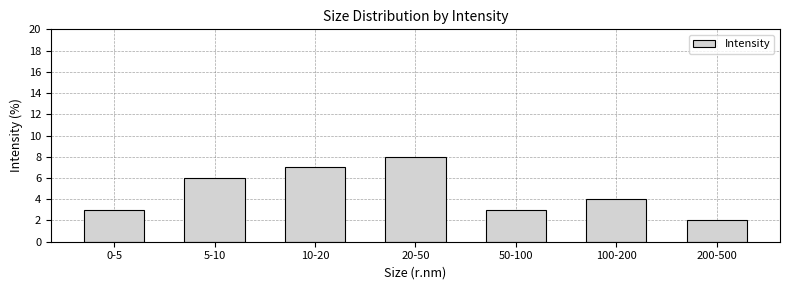

Reading left to right, what are all the values shown in this chart?

0-5=3	5-10=6	10-20=7	20-50=8	50-100=3	100-200=4	200-500=2